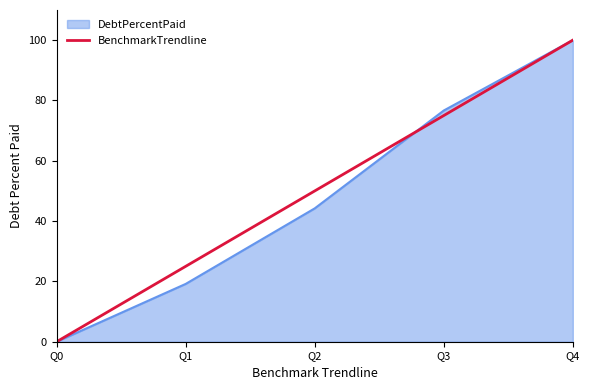

Rank the series at Q2 from highest to lowest value.

BenchmarkTrendline, DebtPercentPaid